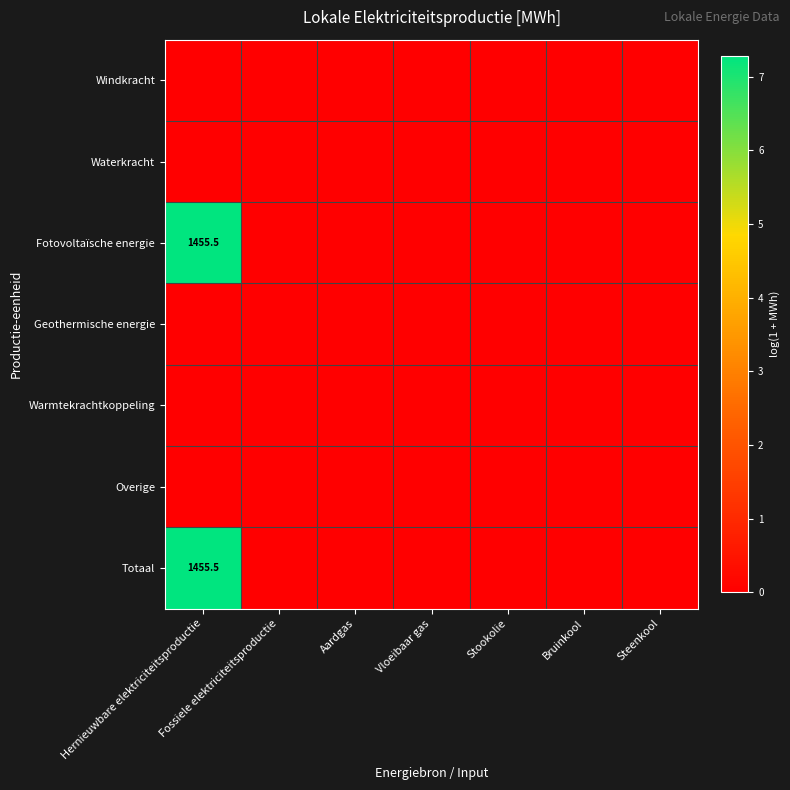

Which category has the highest value across all series?

Hernieuwbare elektriciteitsproductie